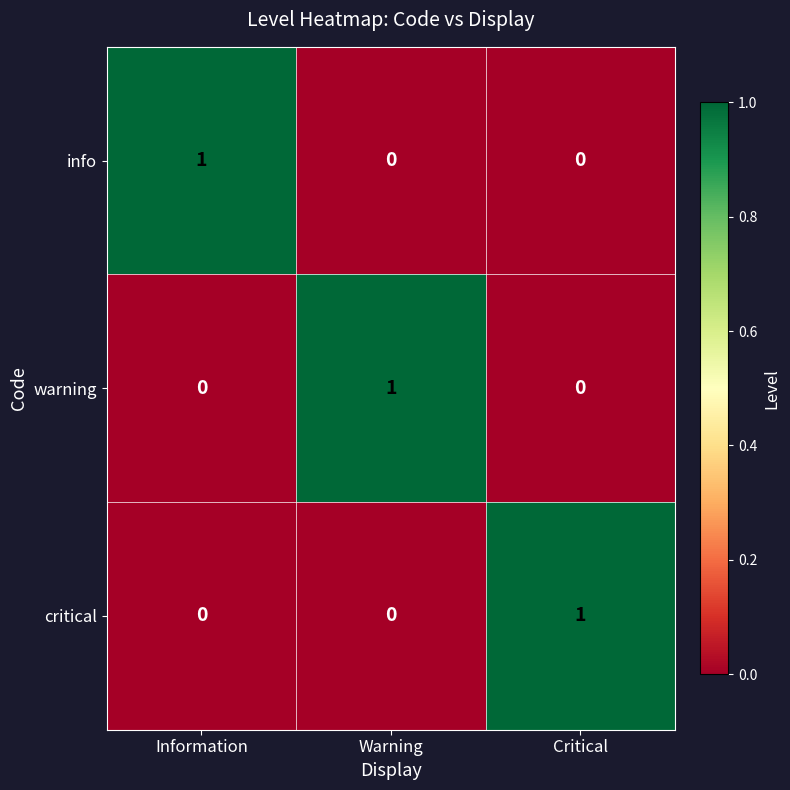

What is the total value across all series at Warning?

1